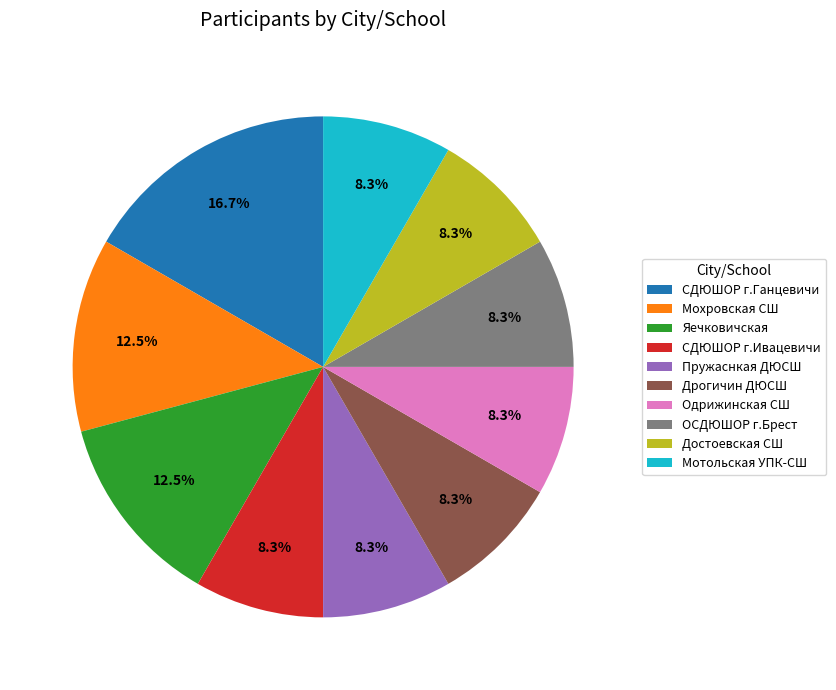

How many slices are in this pie chart?

10